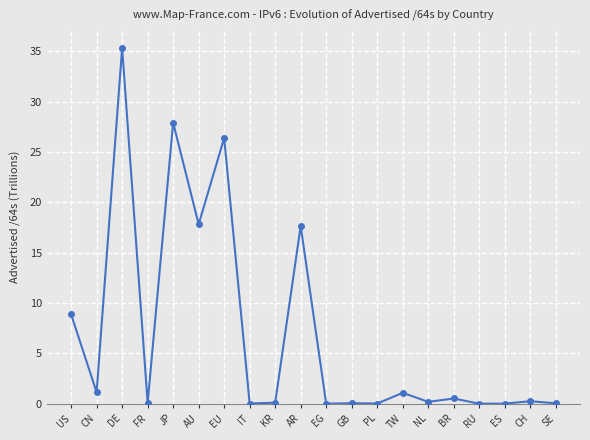

Read the value at AR.

17.7